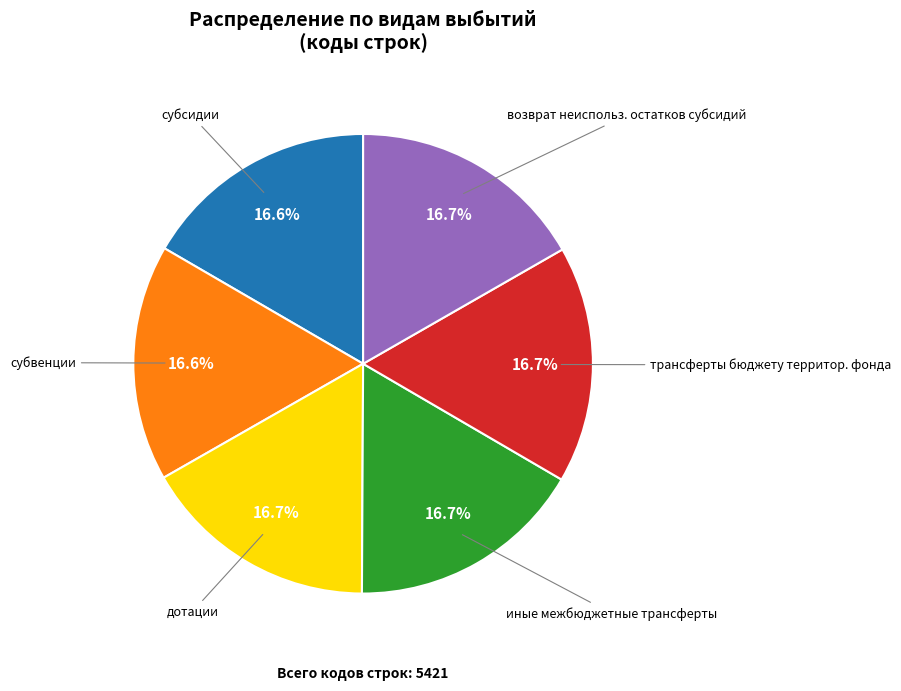

Approximately how many times larger is the value at иные межбюджетные трансферты compared to трансферты бюджету территор. фонда?

1.0